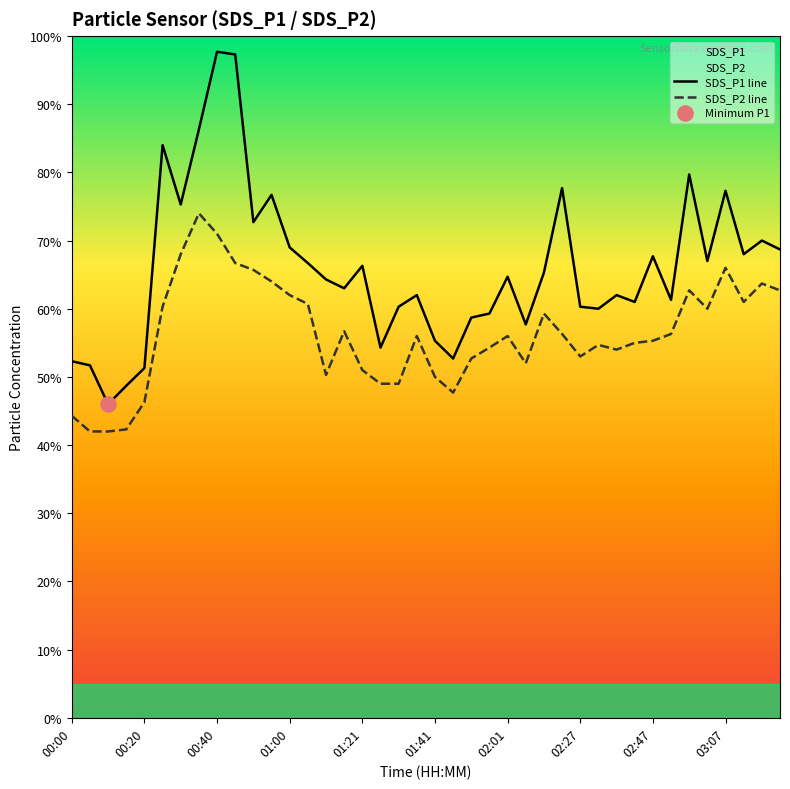

At which category is the sum across all series the highest?

00:40